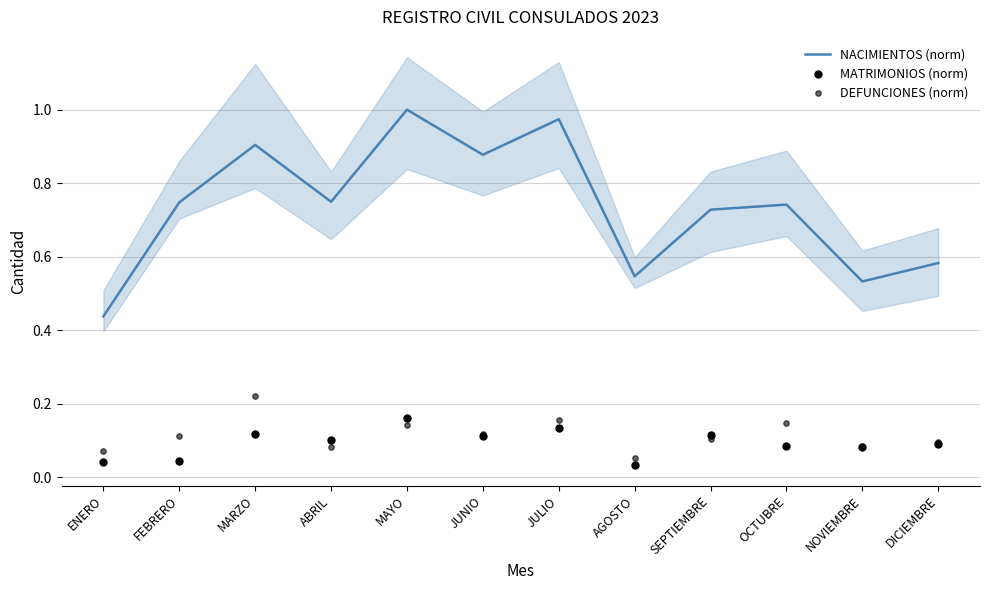

Which series has the largest total across all categories?

NACIMIENTOS (norm)